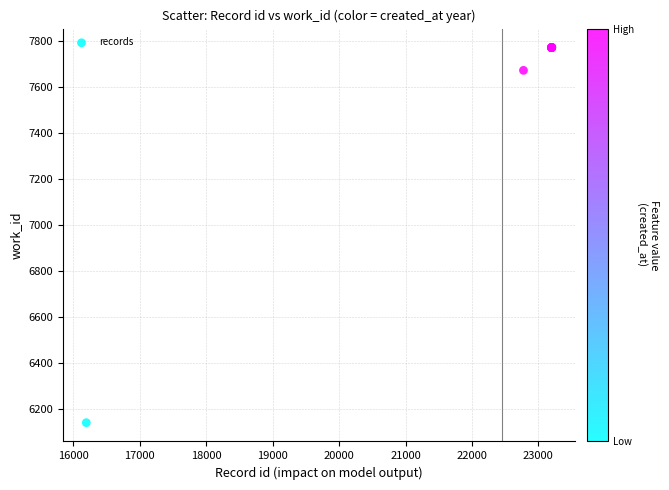

What Y value in the scatter plot is closest to 6956?

7672